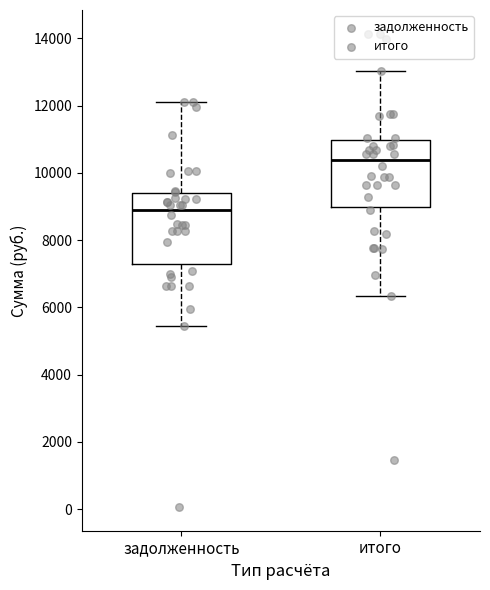

Where is the upper edge of the box for задолженность on the y-axis? The values are not printed on the chart, so give them approximately, as read against the axis.

9400